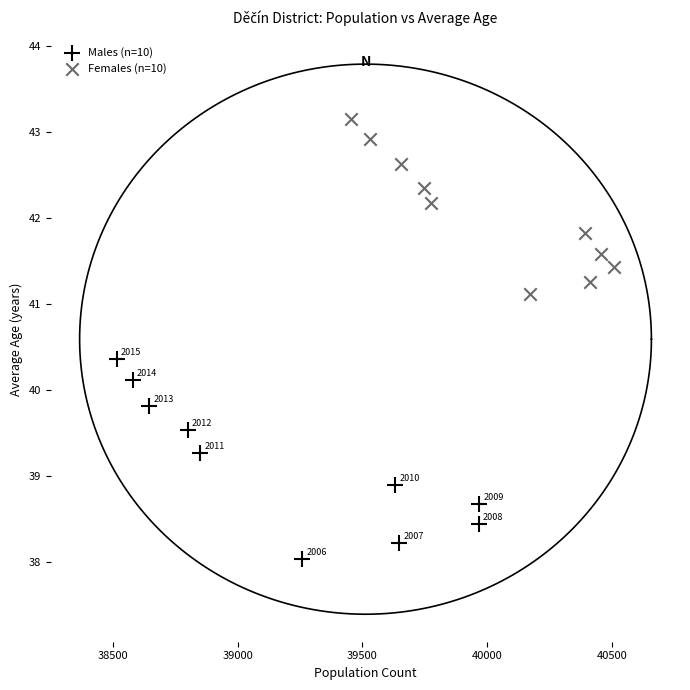

What are all the series names shown in the legend?

Males (n=10), Females (n=10)